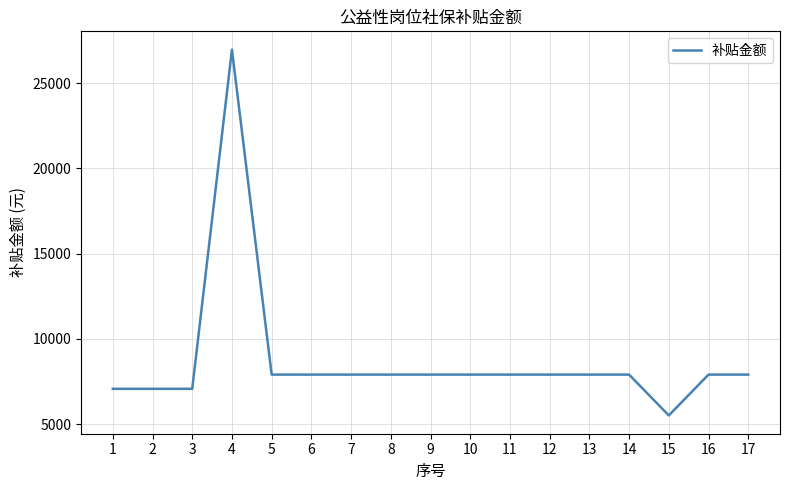

What is the approximate value at 12?

7907.6